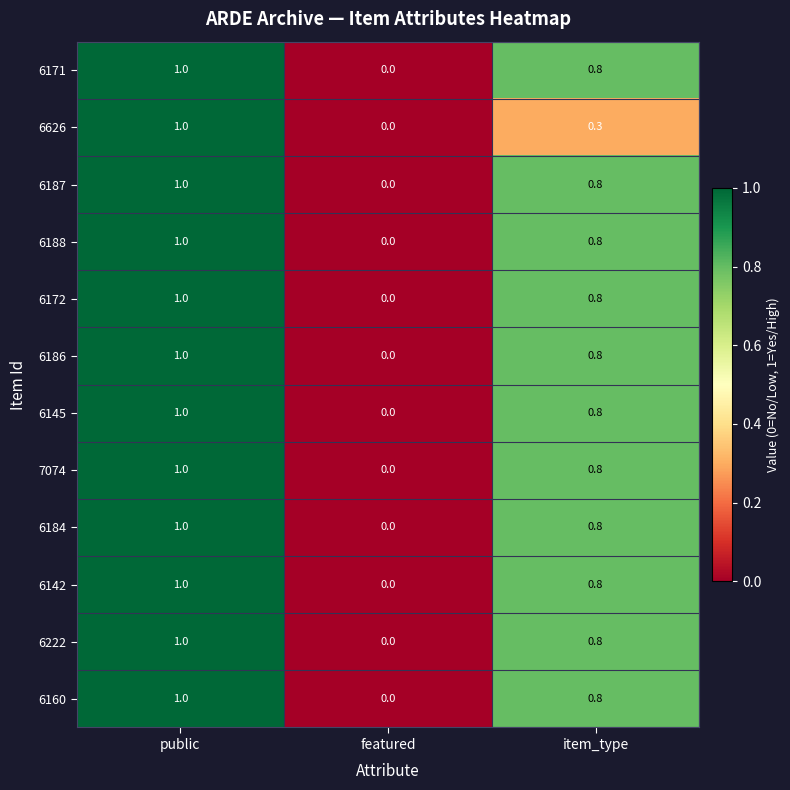

Is it true that 6172 equals 0.8 at item_type?

True